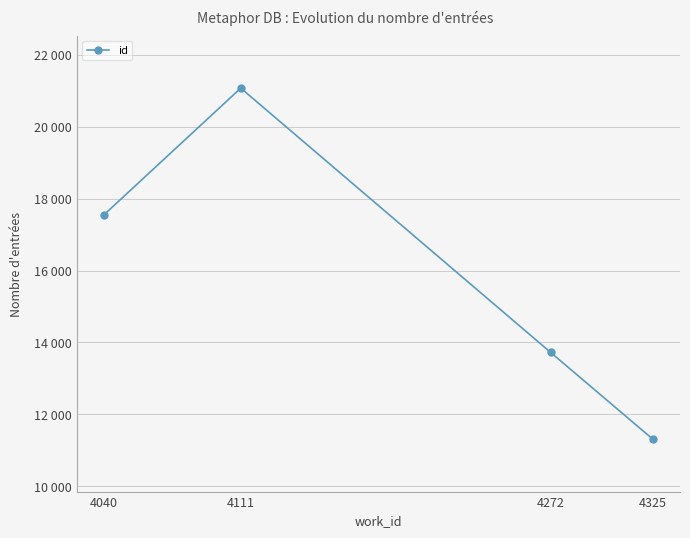

At which category does the data reach its first local peak?

4111